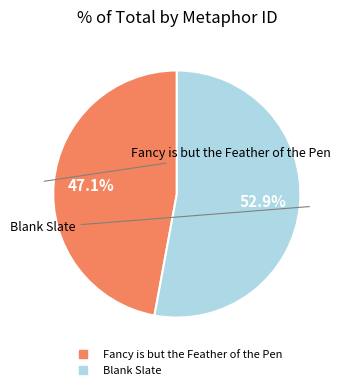

To the nearest percent, what percentage of the pie is Fancy is but the Feather of the Pen?

47%